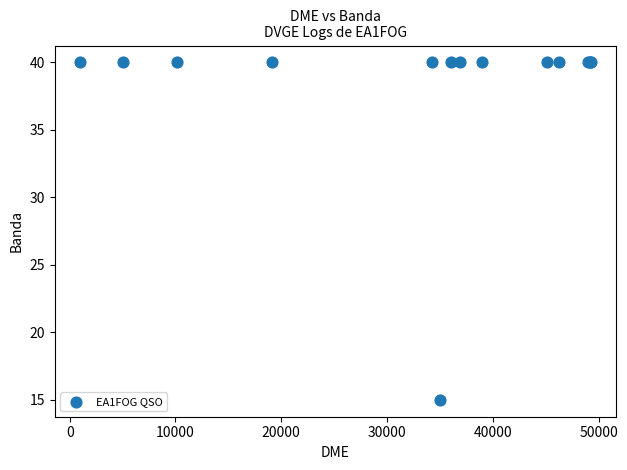

What Y value in the scatter plot is closest to 27?

15